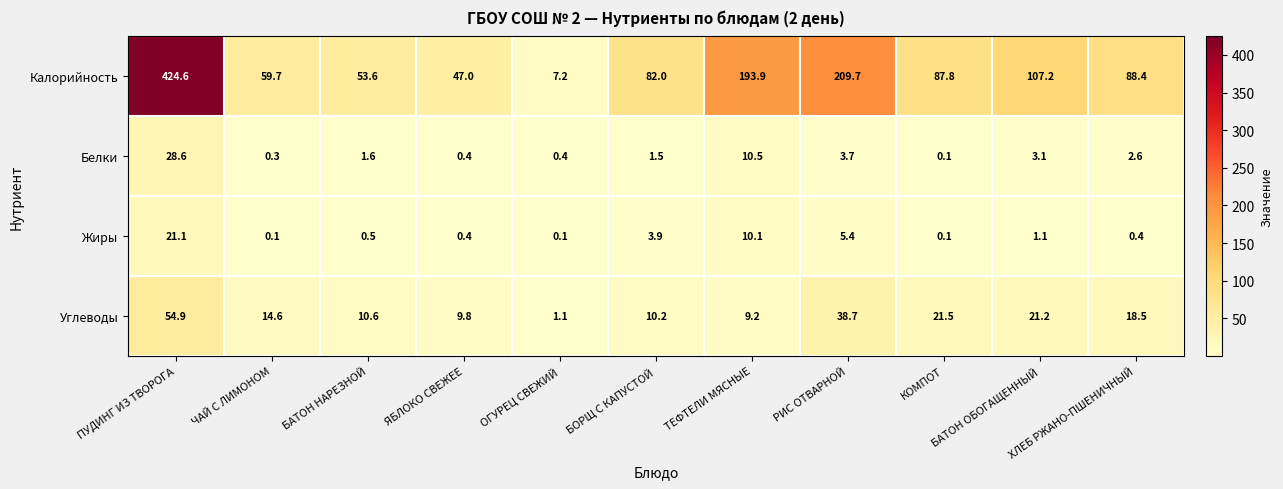

At which category does the chart reach its peak across all series?

ПУДИНГ ИЗ ТВОРОГА